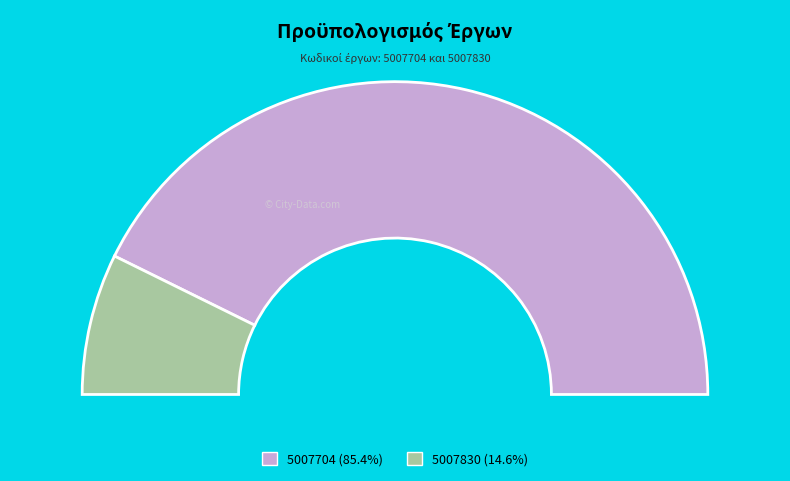

What percentage is the 5007830 slice, to the nearest percent?

15%